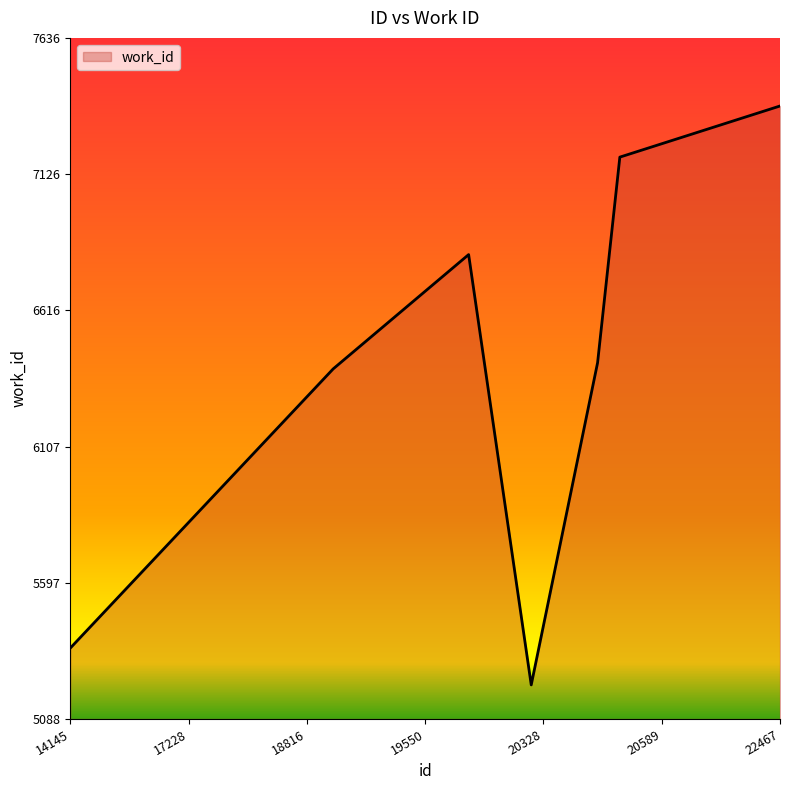

Is this an area chart (filled region under the line)?

Yes